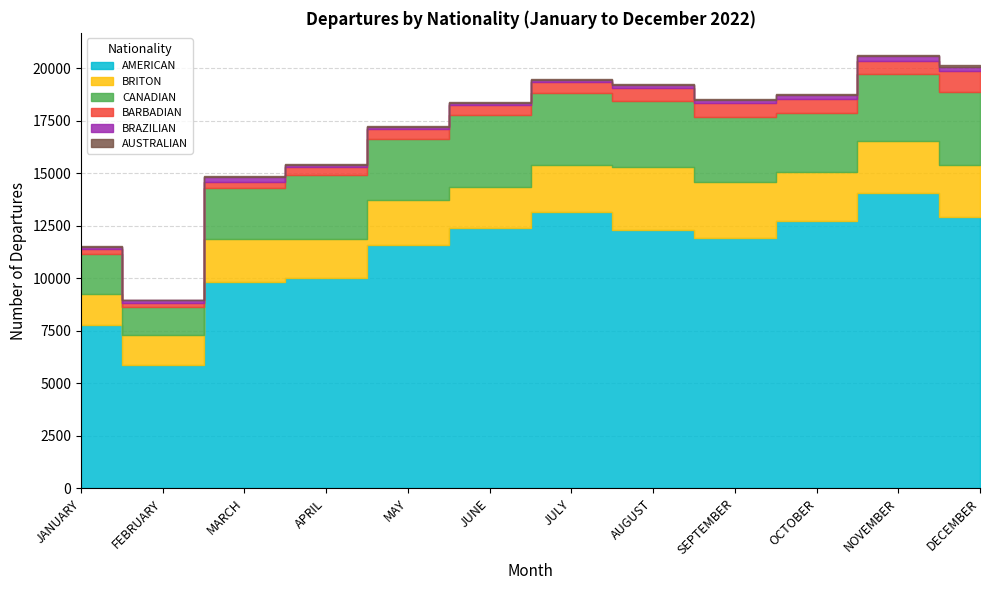

What is the total value across all series at APRIL?

15444